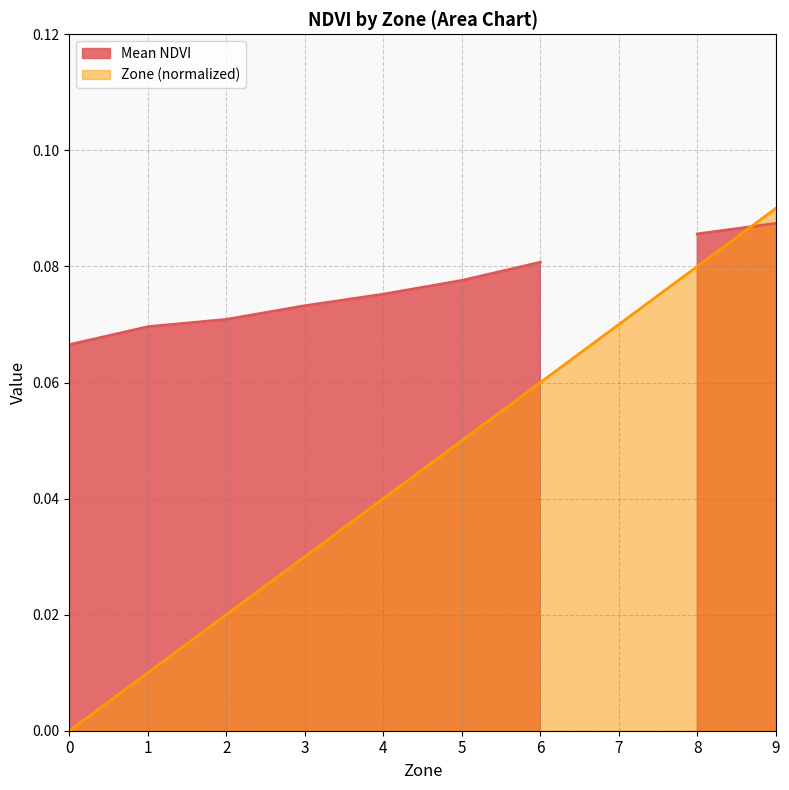

At which label does Zone (normalized) reach its peak?

9